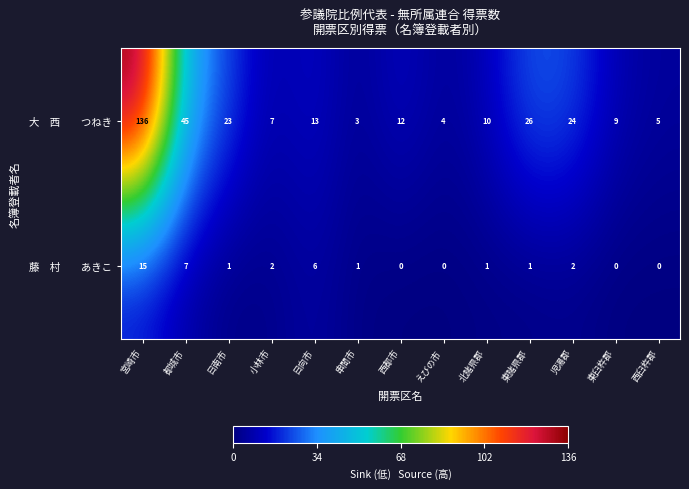

At which category is the sum across all series the highest?

宮崎市